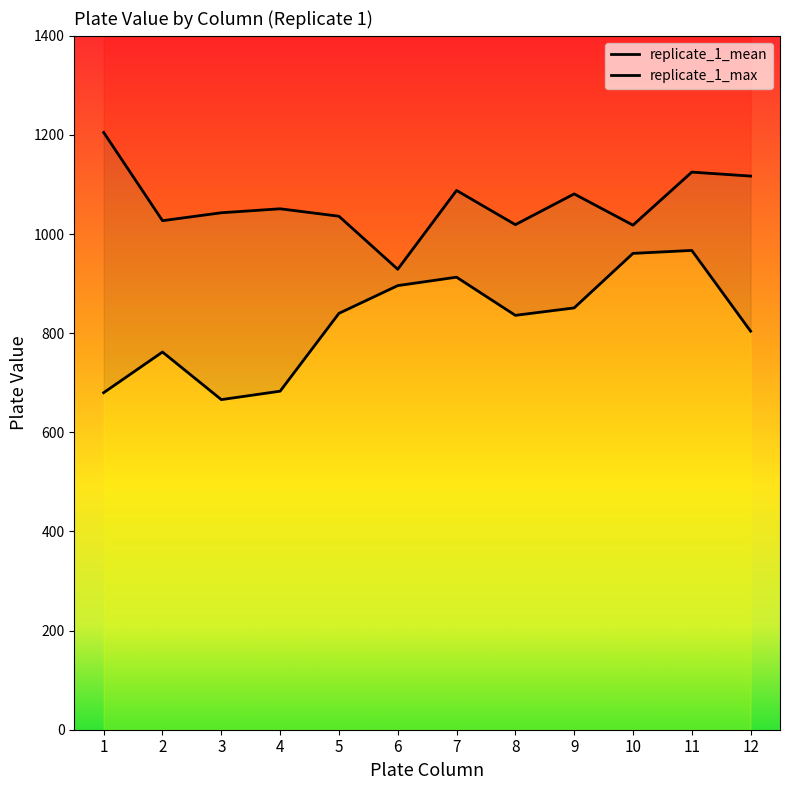

In replicate_1_mean, how many points are lower than both neighbors (excluding endpoints)?

2